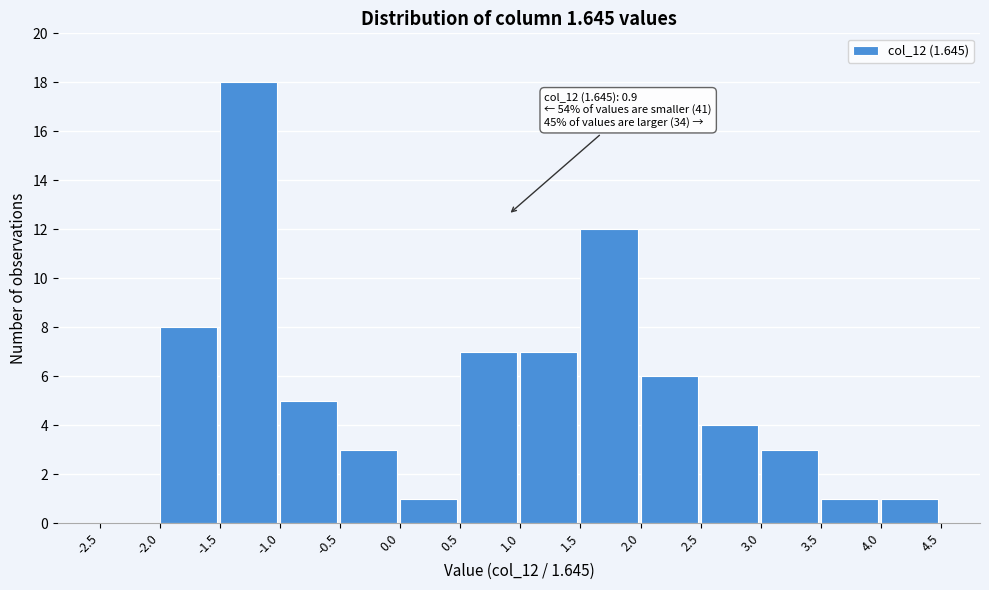

Over which range of the x-axis is the bar tallest?

-1.5 to -1.0